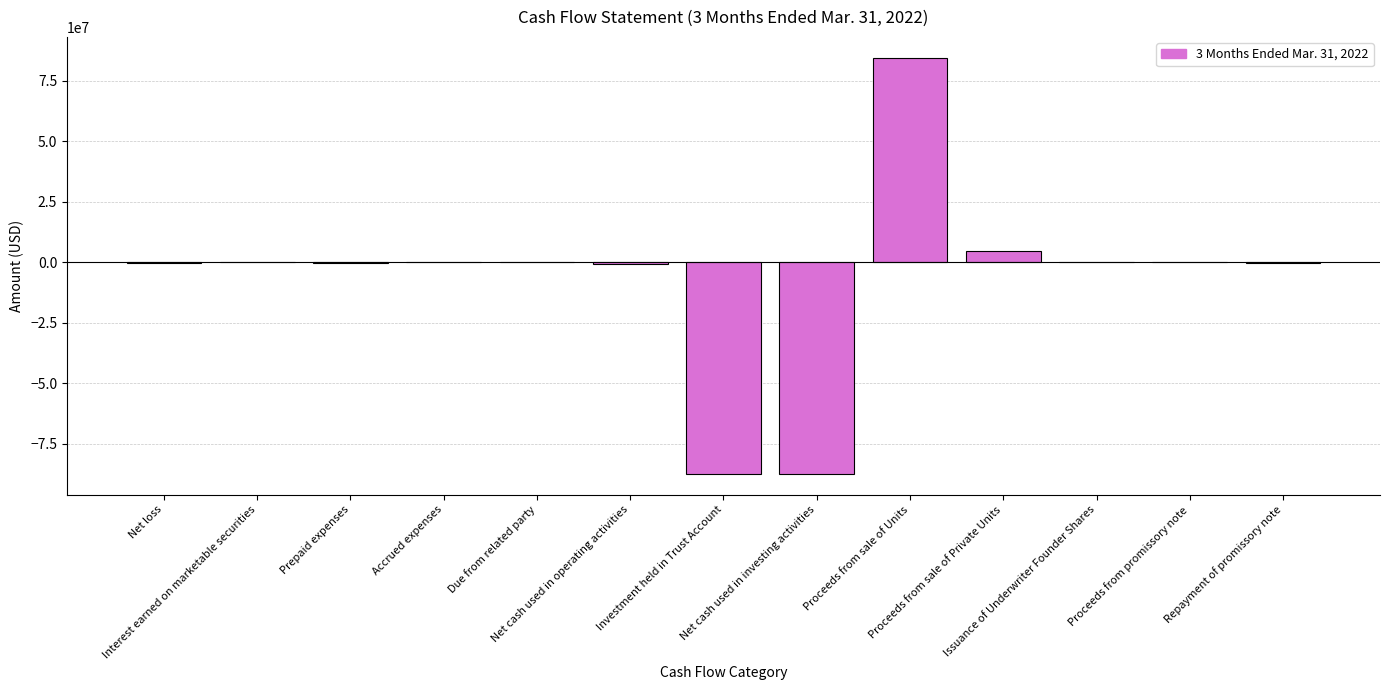

What is the sum of all values?

-87802462